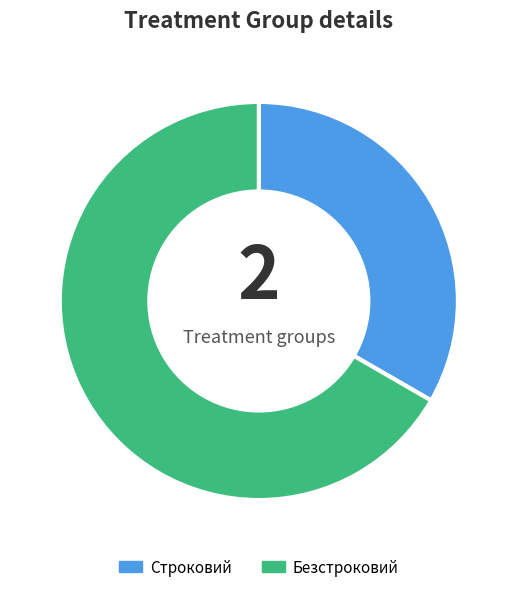

Is there a majority slice in this chart?

Yes